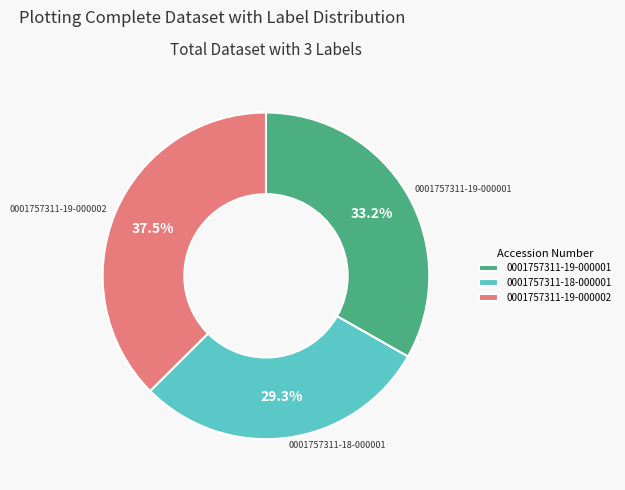

How many segments does this pie chart have?

3